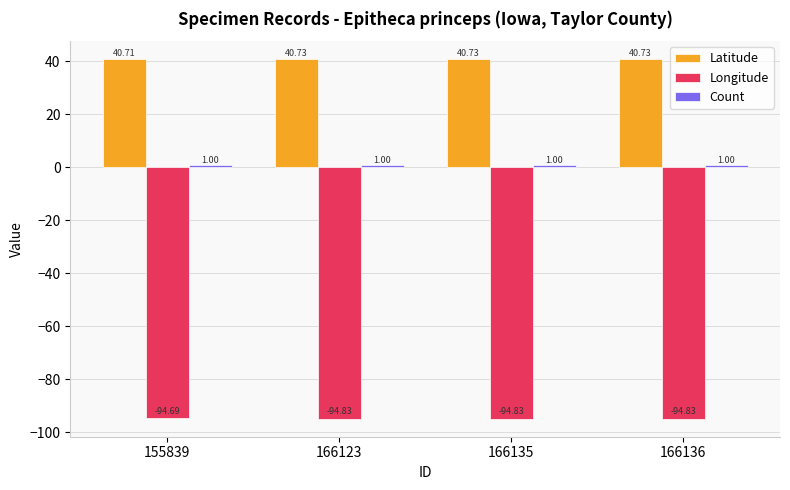

How many bars are there in total?

12